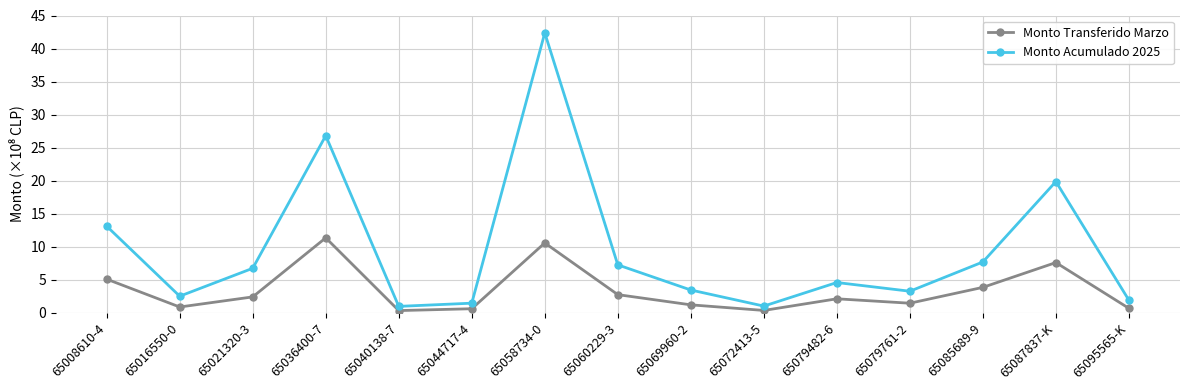

What is the difference between the highest and lowest values at 65060229-3?

4.5